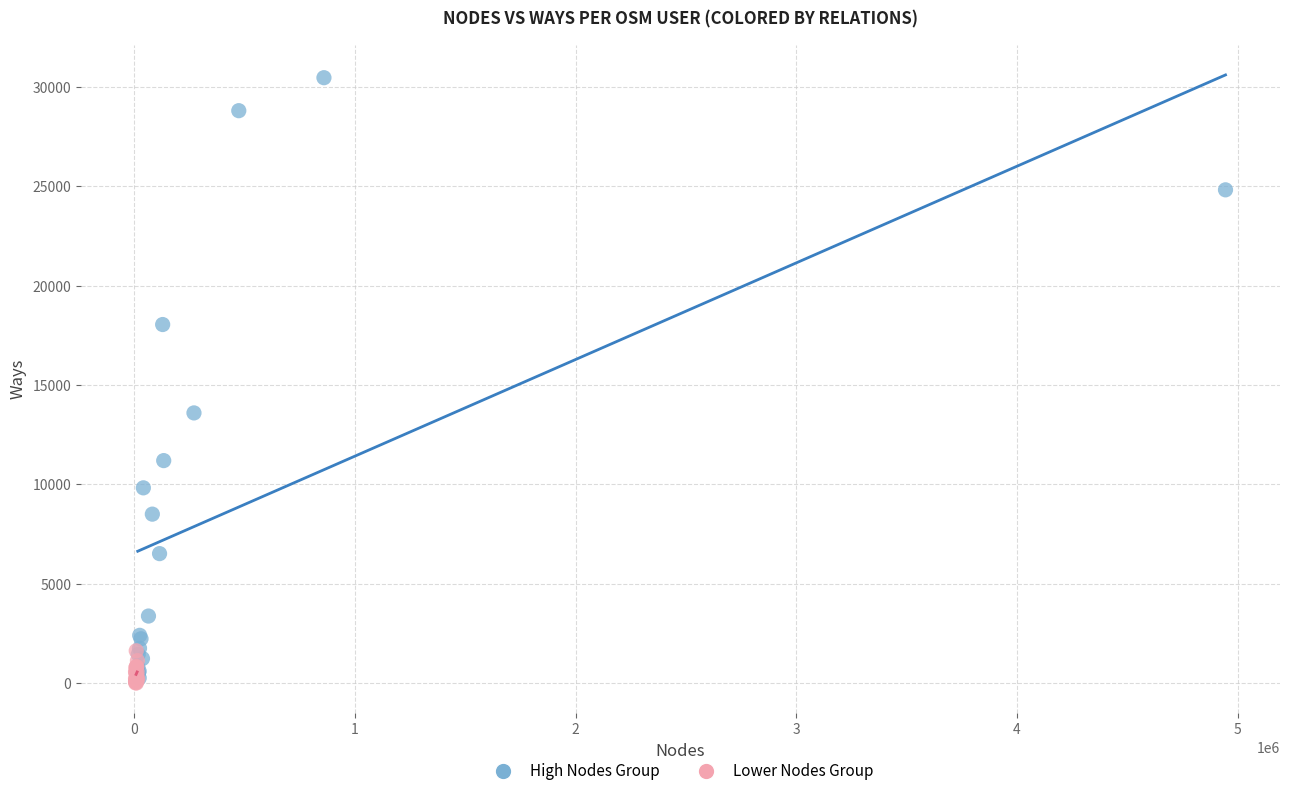

What are all the series names shown in the legend?

High Nodes Group, Lower Nodes Group